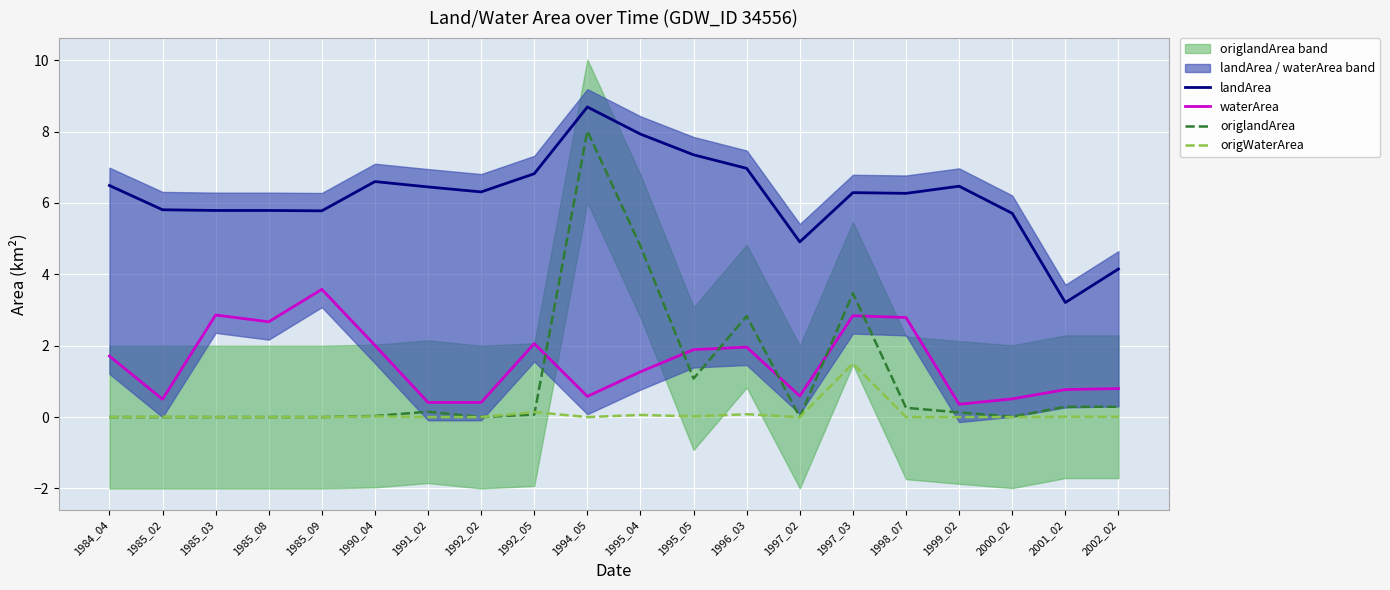

Reading left to right, extract all data points from this chart.

landArea: 1984_04=6.5	1985_02=5.8	1985_03=5.8	1985_08=5.8	1985_09=5.8	1990_04=6.6	1991_02=6.5	1992_02=6.3	1992_05=6.8	1994_05=8.7	1995_04=7.9	1995_05=7.3	1996_03=7.0	1997_02=4.9	1997_03=6.3	1998_07=6.3	1999_02=6.5	2000_02=5.7	2001_02=3.2	2002_02=4.2
waterArea: 1984_04=1.7	1985_02=0.5	1985_03=2.9	1985_08=2.7	1985_09=3.6	1990_04=2.0	1991_02=0.4	1992_02=0.4	1992_05=2.1	1994_05=0.6	1995_04=1.3	1995_05=1.9	1996_03=2.0	1997_02=0.6	1997_03=2.8	1998_07=2.8	1999_02=0.4	2000_02=0.5	2001_02=0.8	2002_02=0.8
origlandArea: 1984_04=0.0	1985_02=0.0	1985_03=0.0	1985_08=0.0	1985_09=0.0	1990_04=0.0	1991_02=0.1	1992_02=0.0	1992_05=0.1	1994_05=8.0	1995_04=4.8	1995_05=1.1	1996_03=2.8	1997_02=0.0	1997_03=3.5	1998_07=0.3	1999_02=0.1	2000_02=0.0	2001_02=0.3	2002_02=0.3
origWaterArea: 1984_04=0.0	1985_02=0.0	1985_03=0.0	1985_08=0.0	1985_09=0.0	1990_04=0.0	1991_02=0.0	1992_02=0.0	1992_05=0.1	1994_05=0.0	1995_04=0.1	1995_05=0.0	1996_03=0.1	1997_02=0.0	1997_03=1.5	1998_07=0.0	1999_02=0.0	2000_02=0.0	2001_02=0.0	2002_02=0.0